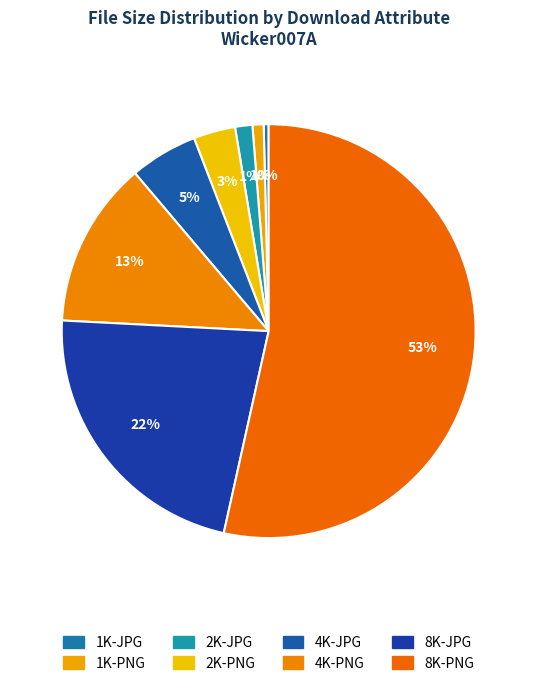

Does any single category account for the majority?

Yes